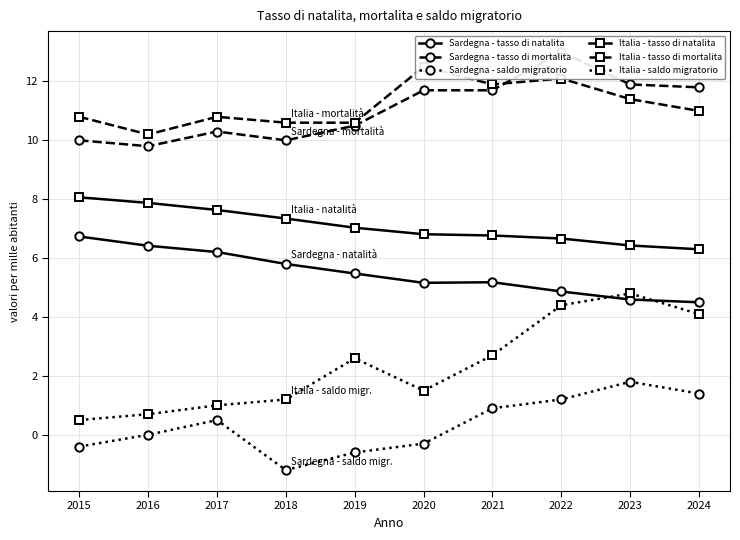

What is the sum of the Sardegna - saldo migratorio values at 2020 and 2022?

0.9